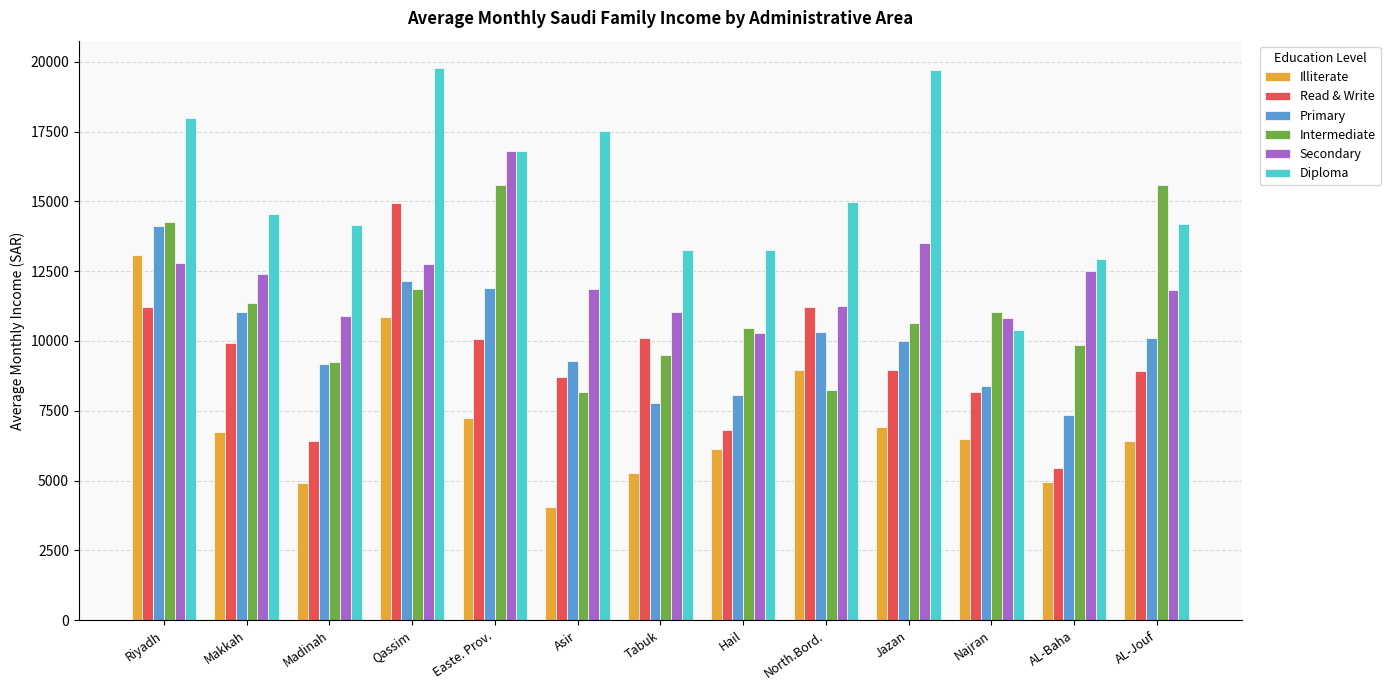

Is it true that Diploma equals 26928.4 at Easte. Prov.?

False